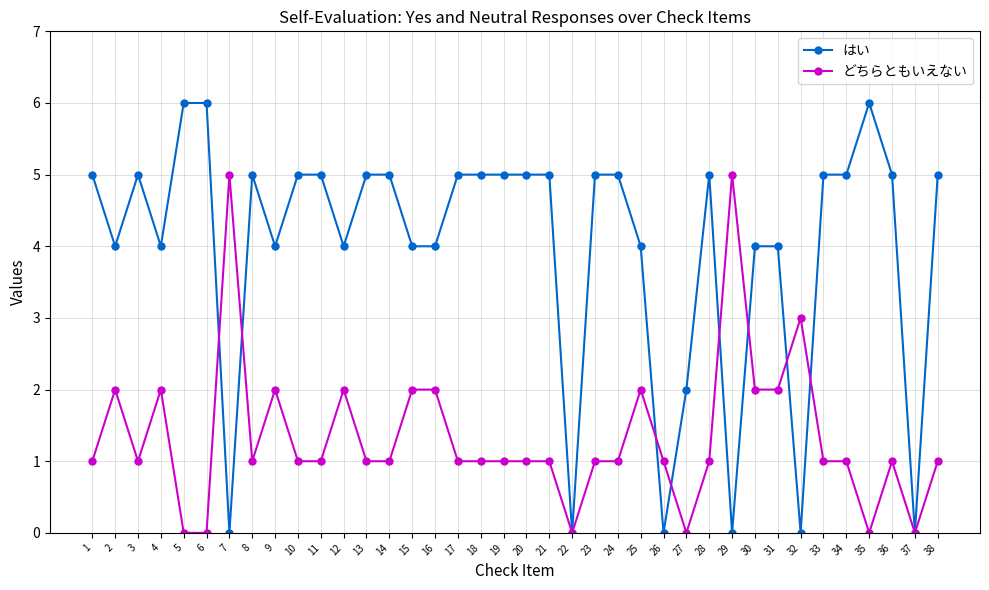

Reading left to right, extract all data points from this chart.

はい: 1=5	2=4	3=5	4=4	5=6	6=6	7=0	8=5	9=4	10=5	11=5	12=4	13=5	14=5	15=4	16=4	17=5	18=5	19=5	20=5	21=5	22=0	23=5	24=5	25=4	26=0	27=2	28=5	29=0	30=4	31=4	32=0	33=5	34=5	35=6	36=5	37=0	38=5
どちらともいえない: 1=1	2=2	3=1	4=2	5=0	6=0	7=5	8=1	9=2	10=1	11=1	12=2	13=1	14=1	15=2	16=2	17=1	18=1	19=1	20=1	21=1	22=0	23=1	24=1	25=2	26=1	27=0	28=1	29=5	30=2	31=2	32=3	33=1	34=1	35=0	36=1	37=0	38=1